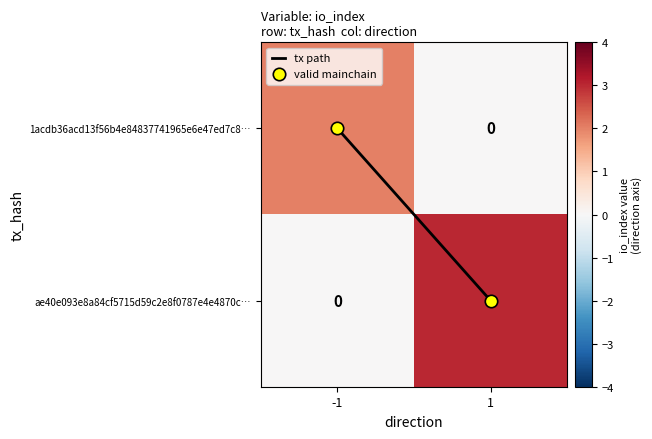

Rank the series by their maximum value, from lowest to highest.

1acdb36acd13f56b4e84837741965e6e47ed7c8…, ae40e093e8a84cf5715d59c2e8f0787e4e4870c…